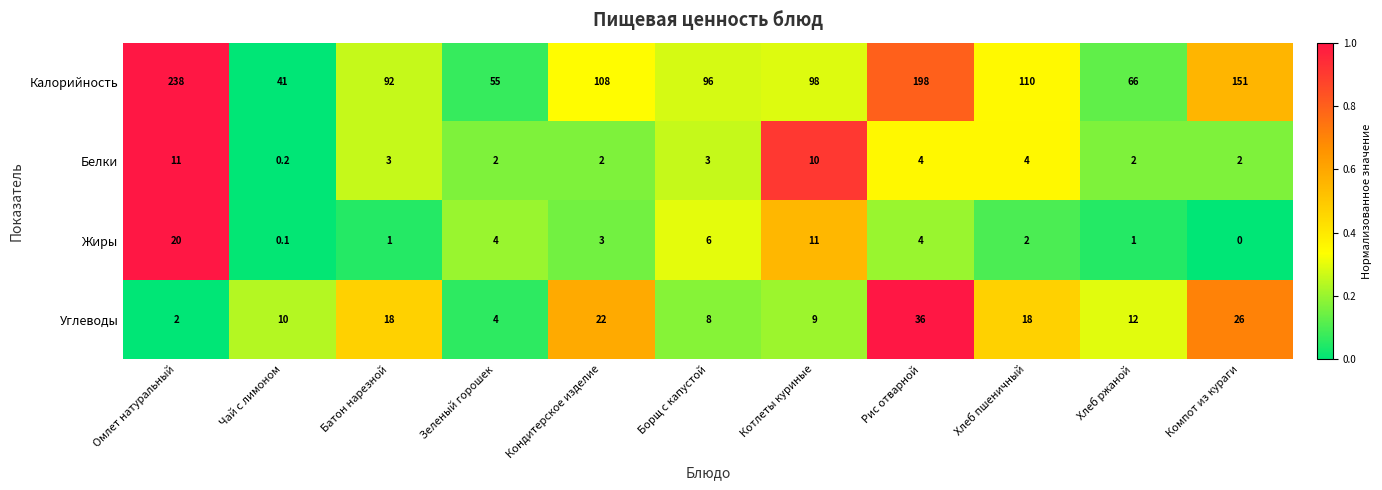

Is it true that Жиры equals 4.0 at Зеленый горошек?

True